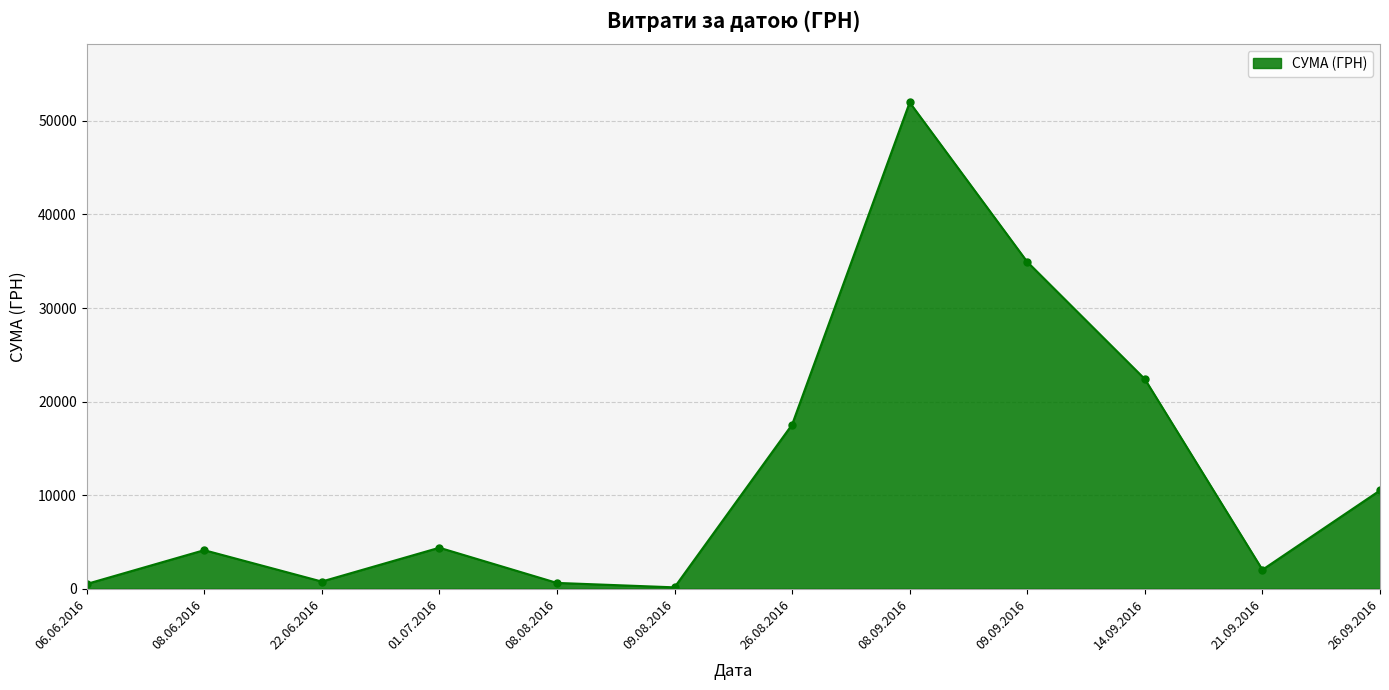

At which label is the value closest to 26057?

14.09.2016